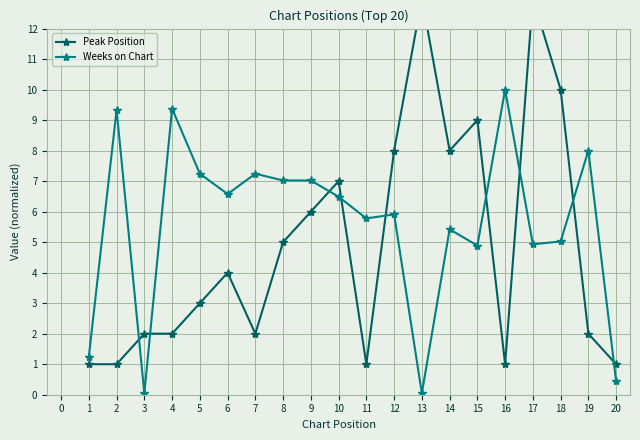

Is it true that Weeks on Chart equals 4.9 at 17?

True